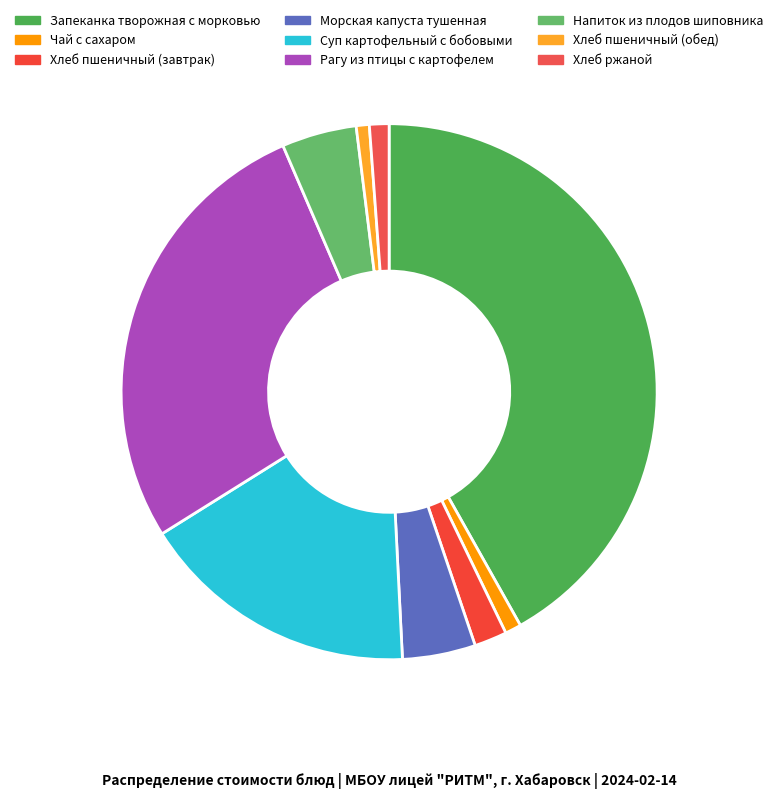

How many slices are in this pie chart?

9